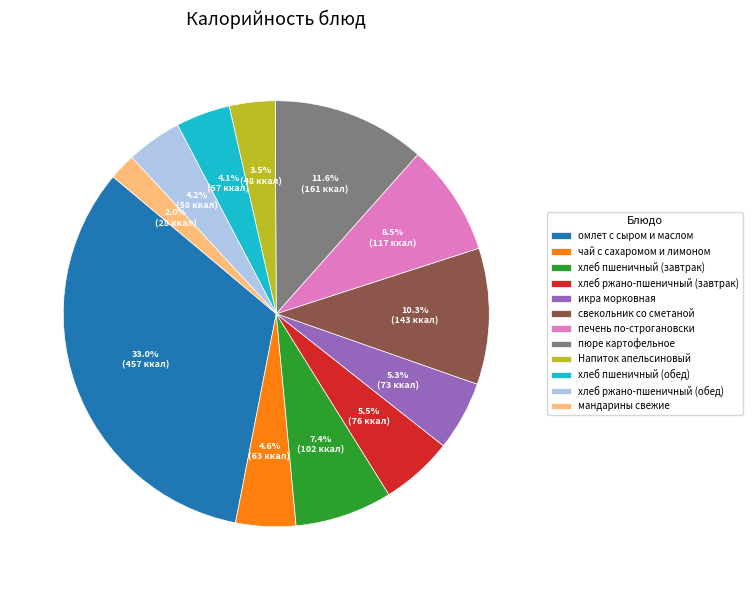

Count the number of slices in the pie.

12